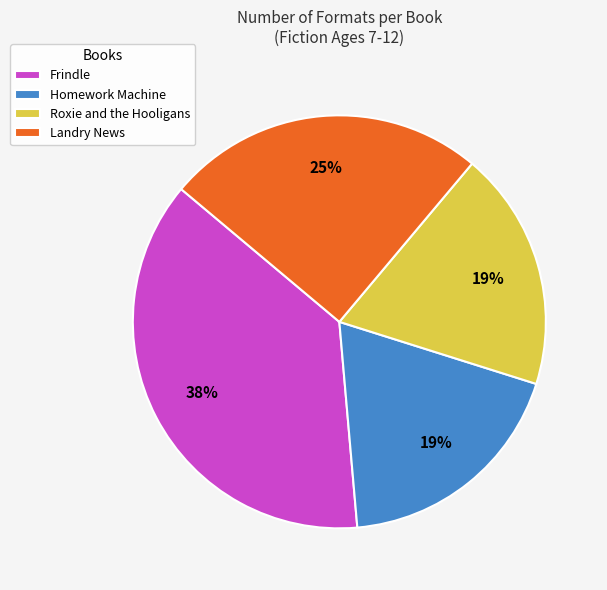

Is it true that Homework Machine is 19% of the pie?

True